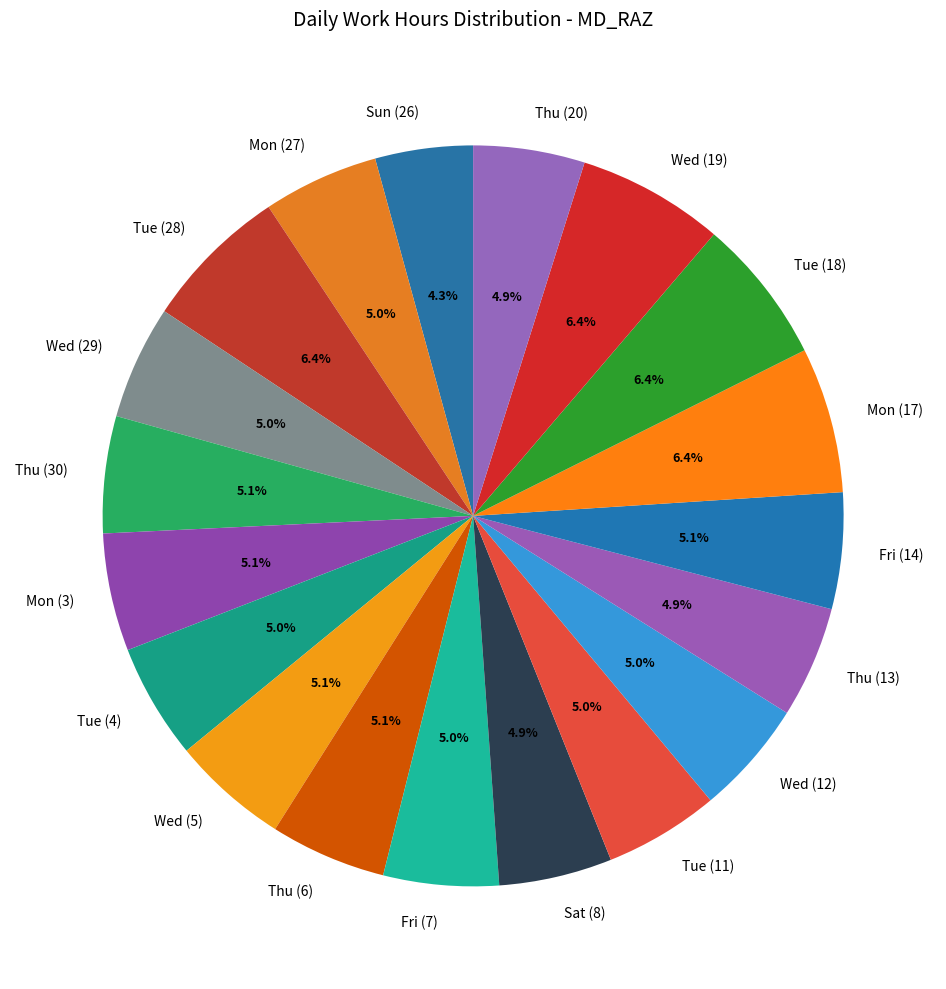

To the nearest percent, what is the average slice percentage?

5%